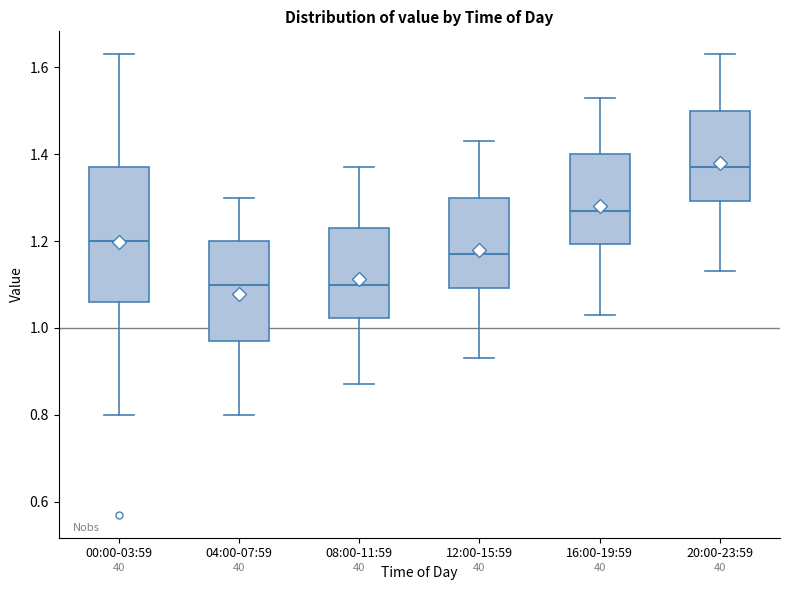

Reading left to right, transcribe this box plot: for each box, give where its median line is, the range the box spans, and where its two whiskers end, as read against the y-axis. The values are not printed on the chart, so give them approximately, as read against the axis.

00:00-03:59: median 1.20, box 1.06 to 1.38, whiskers 0.80 to 1.64
04:00-07:59: median 1.10, box 0.98 to 1.20, whiskers 0.80 to 1.30
08:00-11:59: median 1.10, box 1.02 to 1.24, whiskers 0.88 to 1.38
12:00-15:59: median 1.18, box 1.10 to 1.30, whiskers 0.94 to 1.44
16:00-19:59: median 1.28, box 1.20 to 1.40, whiskers 1.04 to 1.54
20:00-23:59: median 1.38, box 1.30 to 1.50, whiskers 1.14 to 1.64